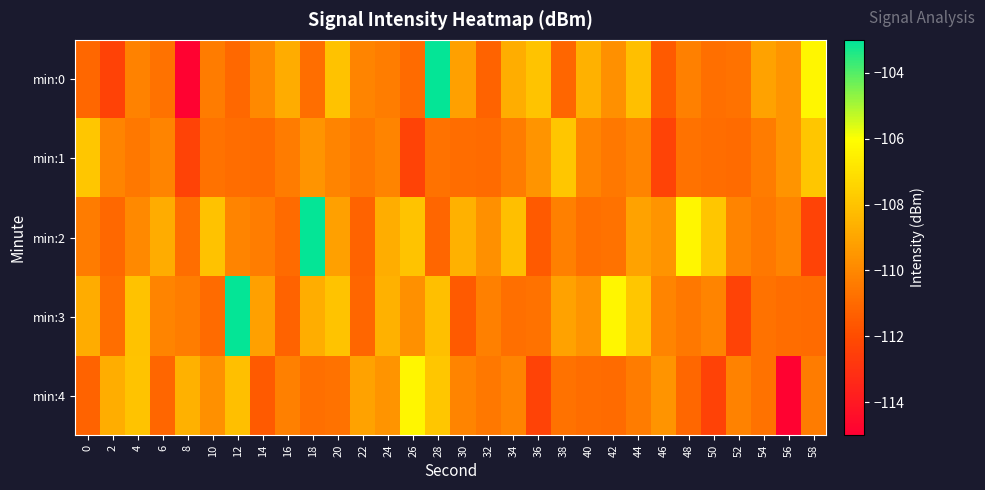

Which category has the highest value across all series?

28